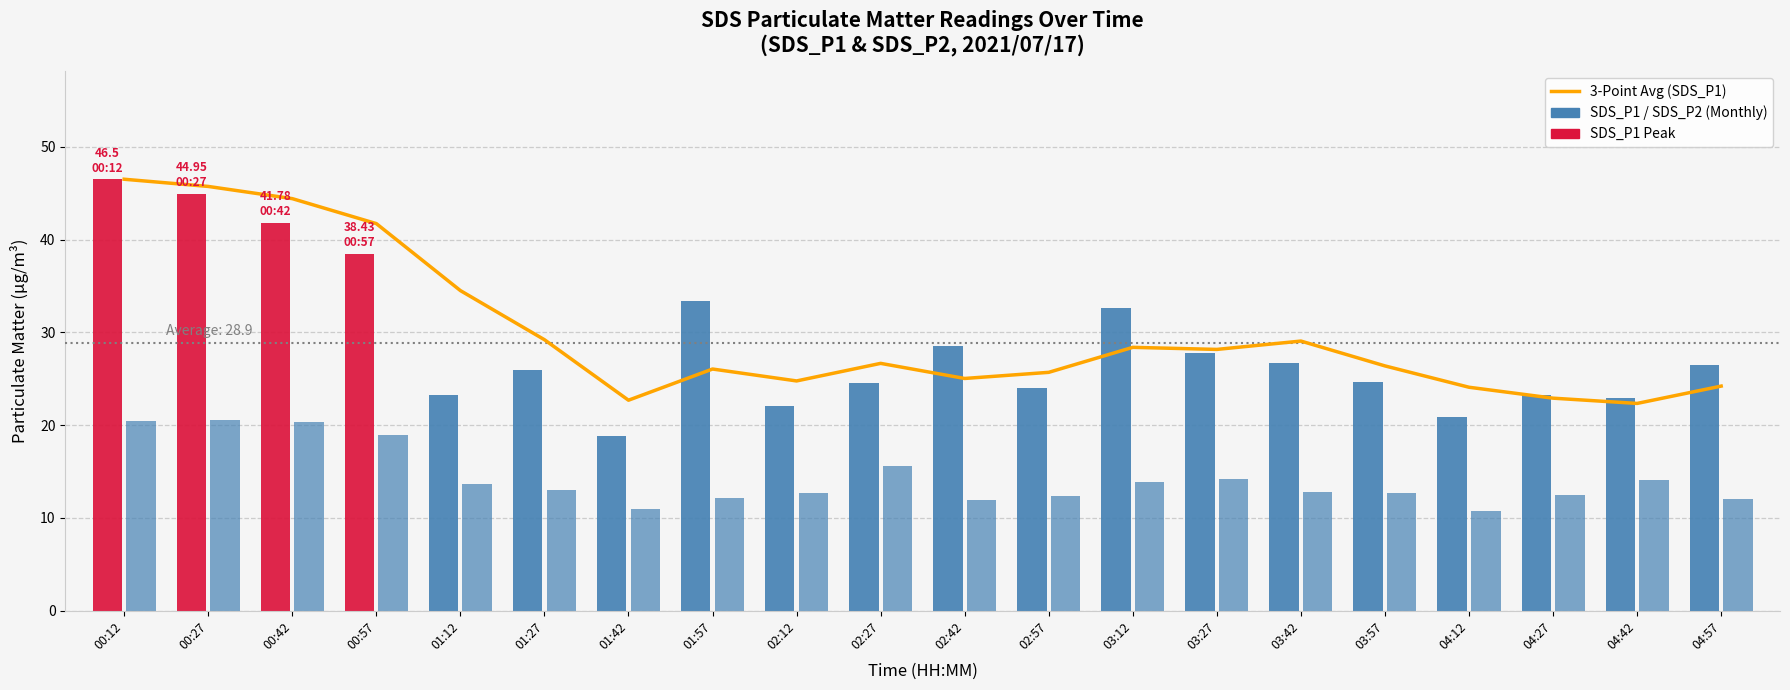

Where does the SDS_P2 series first go above 13?

00:12